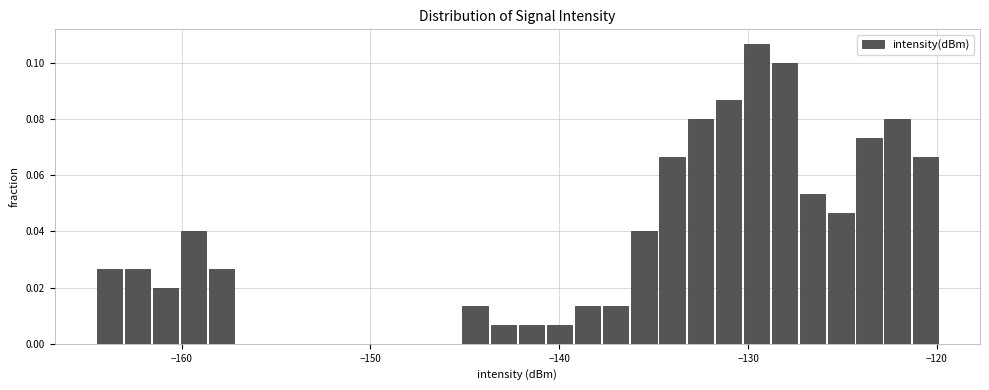

Read against the x-axis, roughly where is the centre of the tallest bar?

-130